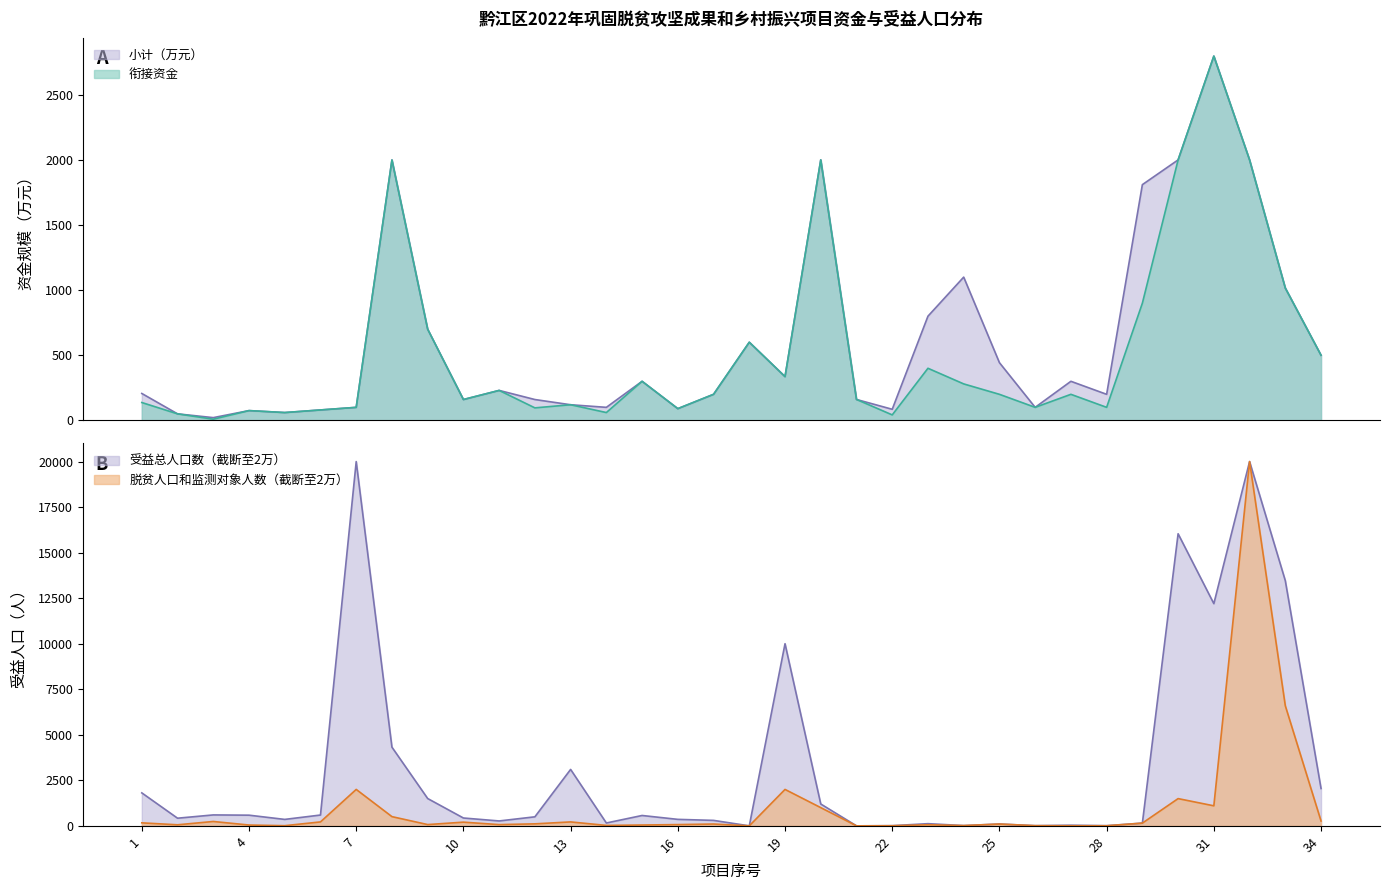

Reading left to right, extract all data points from this chart.

小计（万元）: 1=206.6	2=50.0	3=21.0	4=75.0	5=60.0	6=80.0	7=100.0	8=1999.5	9=700.0	10=160.0	11=230.0	12=160.0	13=120.0	14=100.0	15=300.0	16=90.0	17=200.0	18=600.0	19=336.0	20=2000.0	21=160.5	22=85.1	23=800.0	24=1100.0	25=443.0	26=100.0	27=300.0	28=200.0	29=1810.0	30=2000.0	31=2797.0	32=2000.0	33=1016.0	34=500.0
衔接资金: 1=137.0	2=50.0	3=9.0	4=75.0	5=60.0	6=80.0	7=100.0	8=1999.5	9=700.0	10=160.0	11=230.0	12=96.0	13=120.0	14=60.0	15=300.0	16=90.0	17=200.0	18=600.0	19=336.0	20=2000.0	21=160.5	22=42.0	23=400.0	24=280.0	25=200.0	26=100.0	27=200.0	28=100.0	29=900.0	30=2000.0	31=2797.0	32=2000.0	33=1016.0	34=500.0